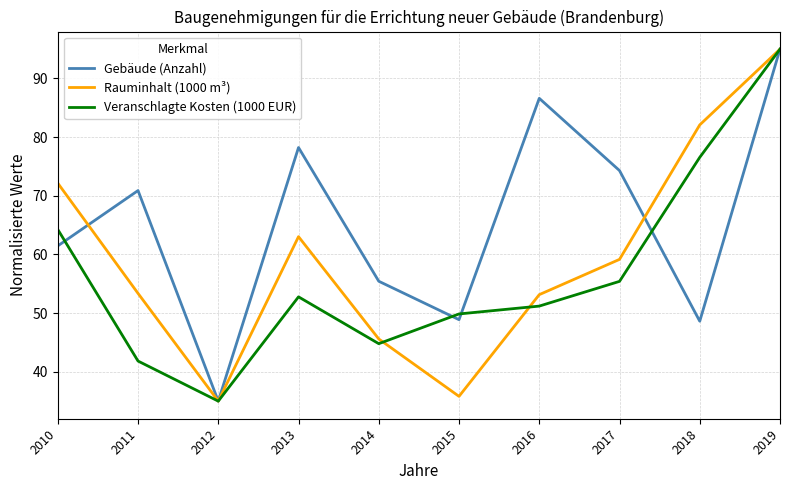

At which label does Veranschlagte Kosten (1000 EUR) reach its peak?

2019